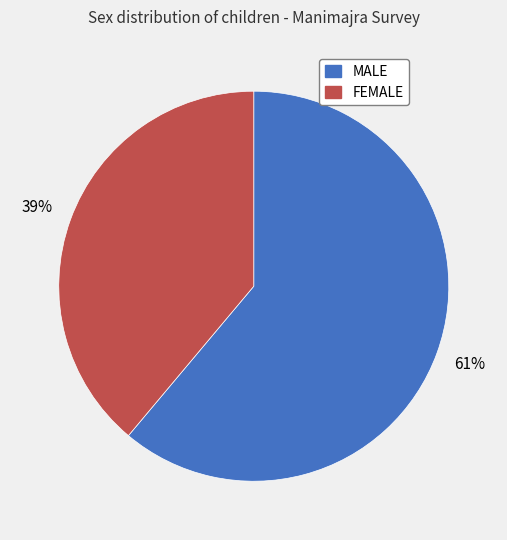

Count the number of slices in the pie.

2